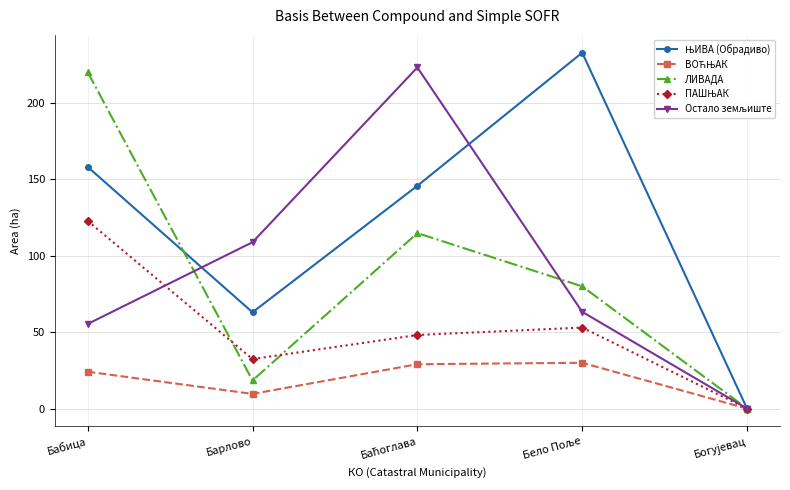

What is the spread (max minus min) of values at Барлово?

99.2